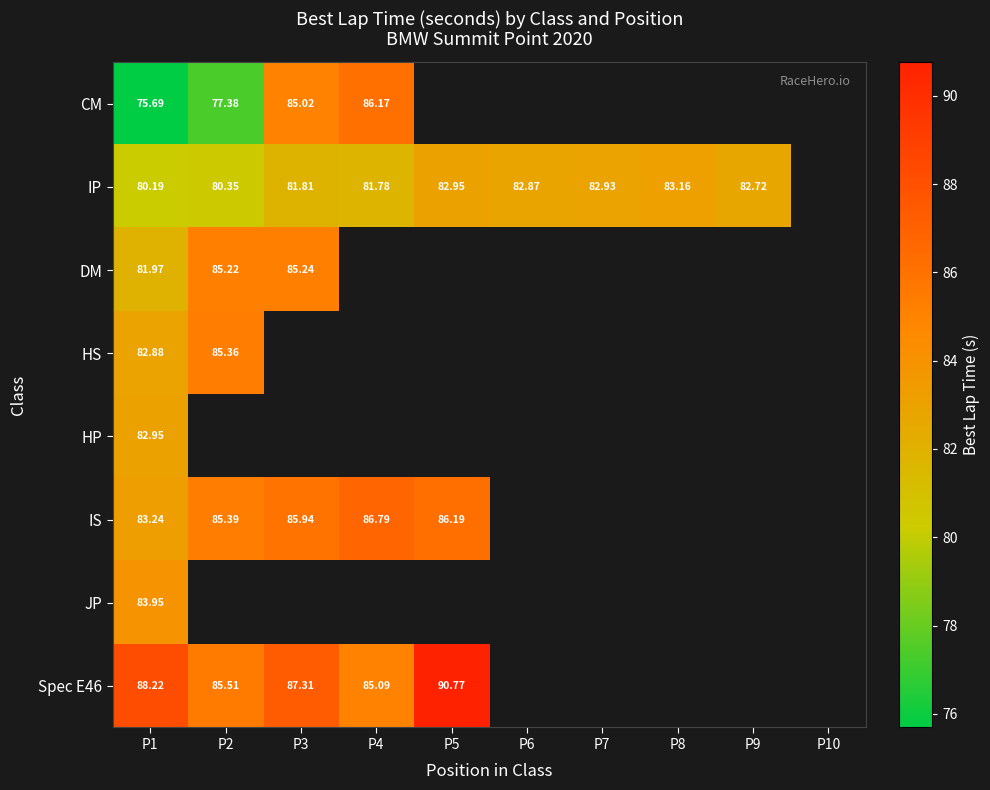

Is it true that HS equals 143.5 at P2?

False